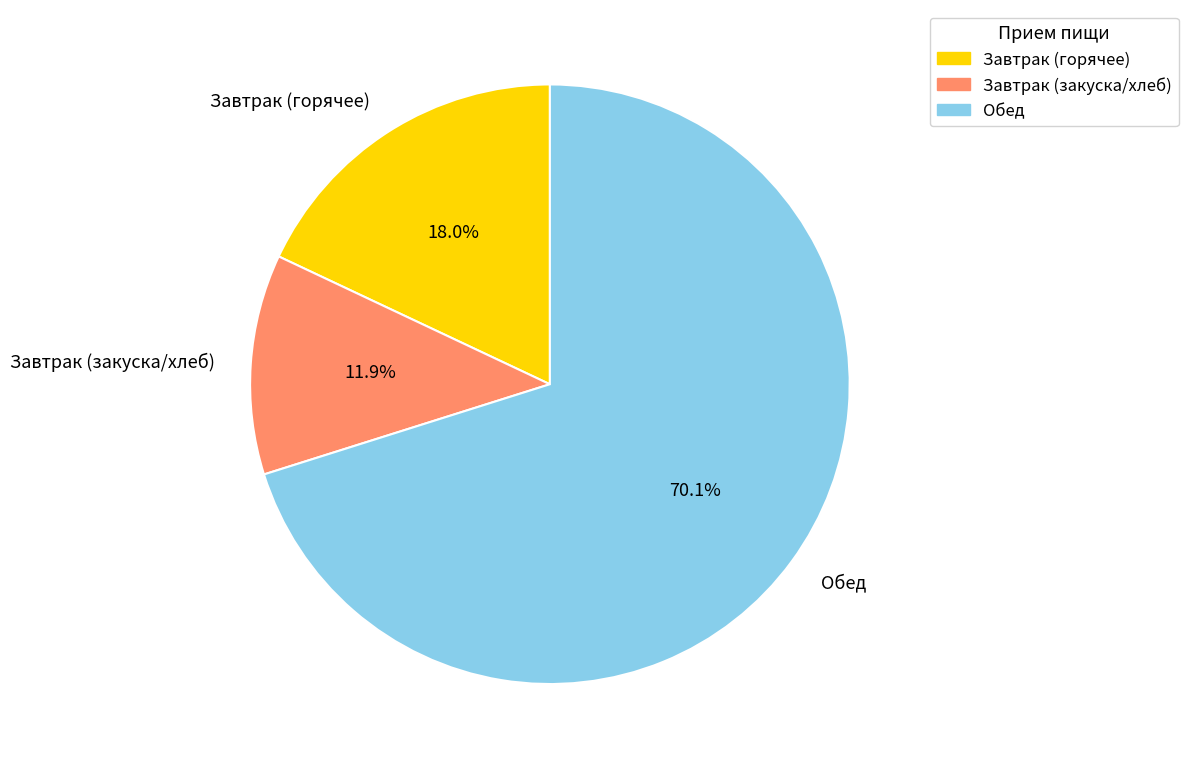

Rank the categories by value from lowest to highest.

Завтрак (закуска/хлеб), Завтрак (горячее), Обед